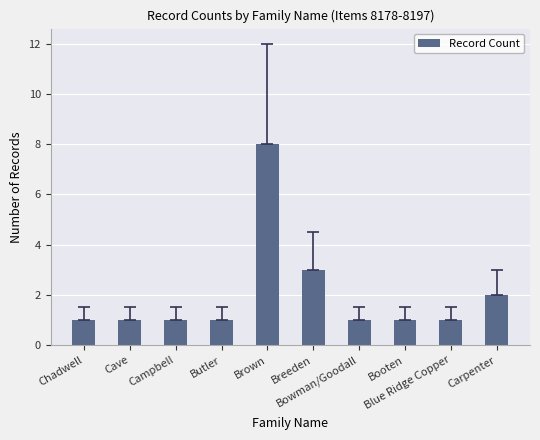

Is it true that the value at Butler is 2?

False